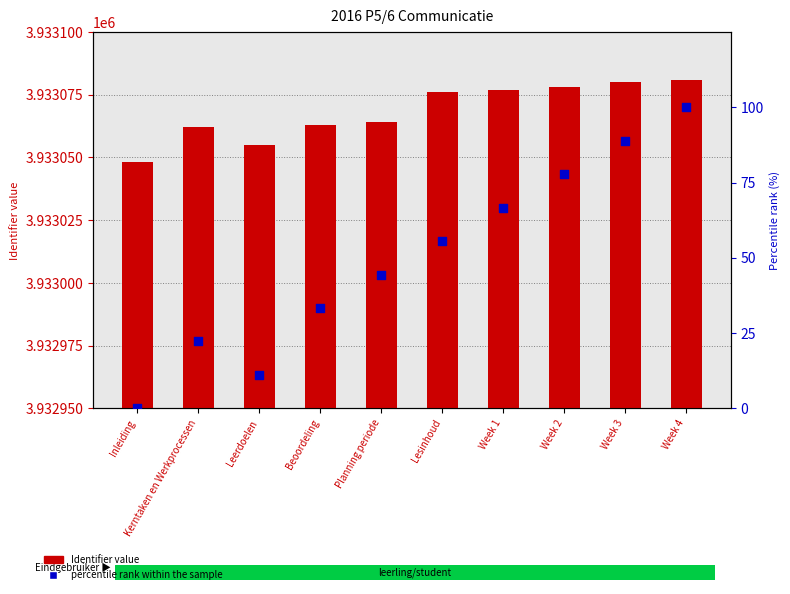

Which series contains the highest Y value?

Identifier (count)